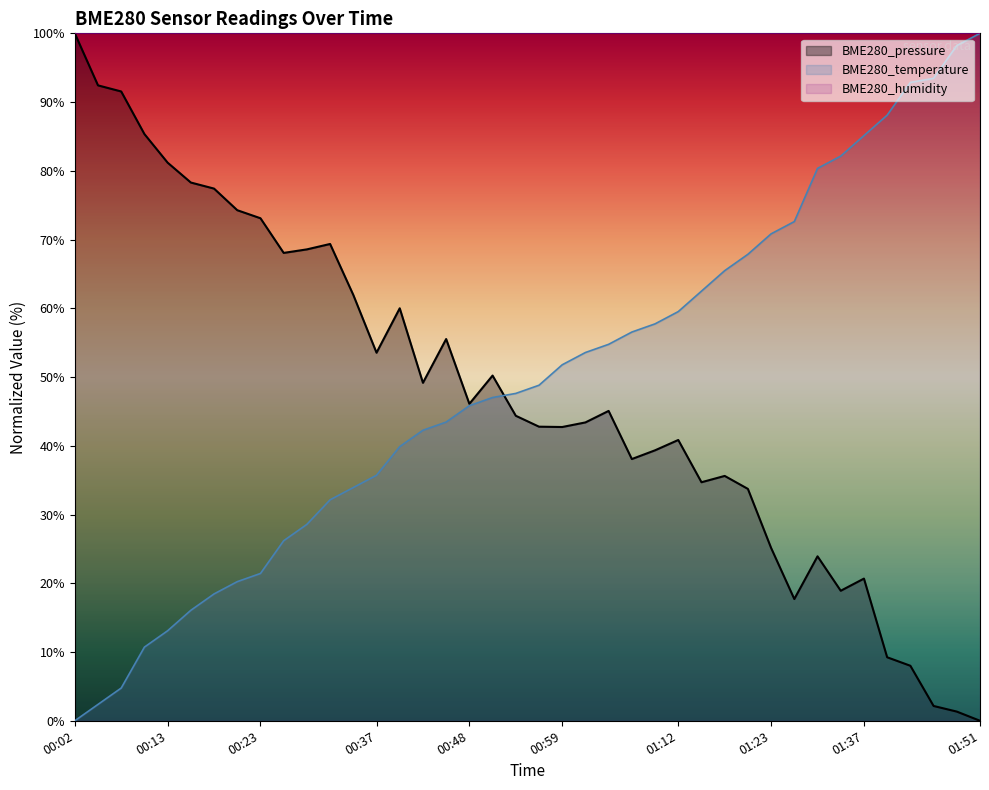

Rank the series at 00:50 from lowest to highest value.

BME280_temperature, BME280_pressure